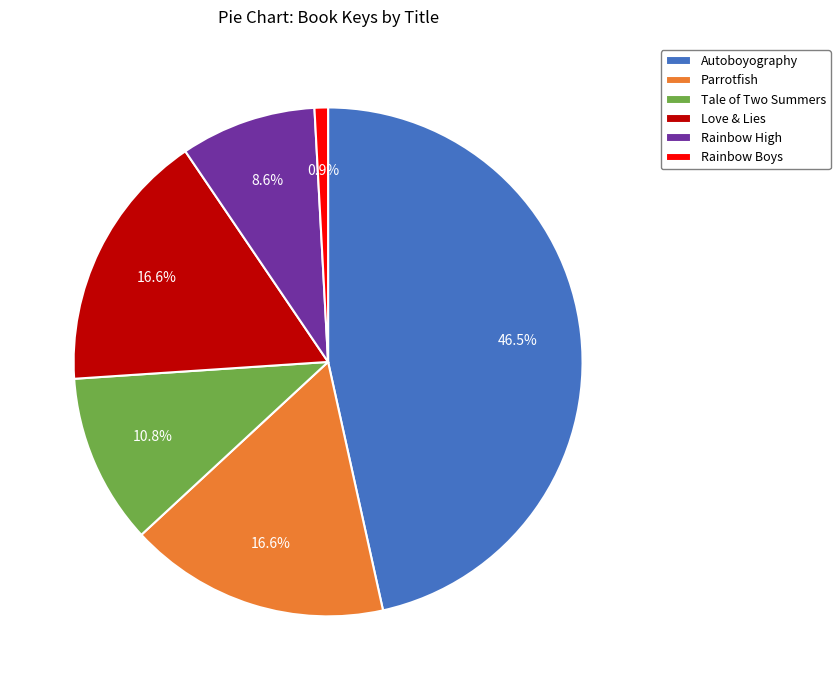

Between Love & Lies and Autoboyography, which is larger?

Autoboyography